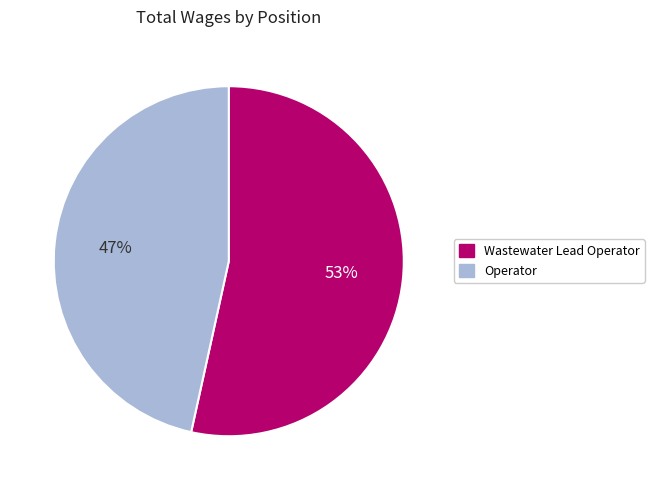

Does Wastewater Lead Operator represent more than half of the total?

Yes